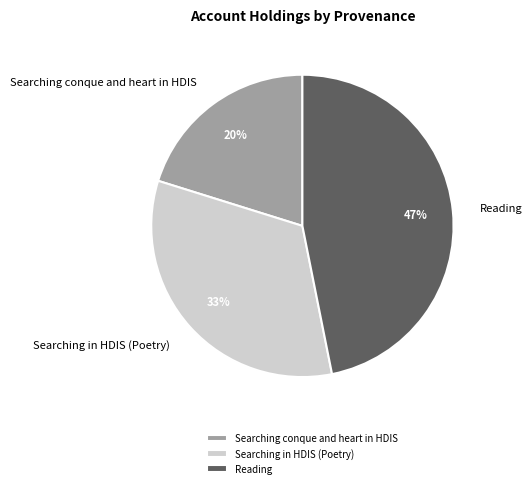

Is there a majority slice in this chart?

No